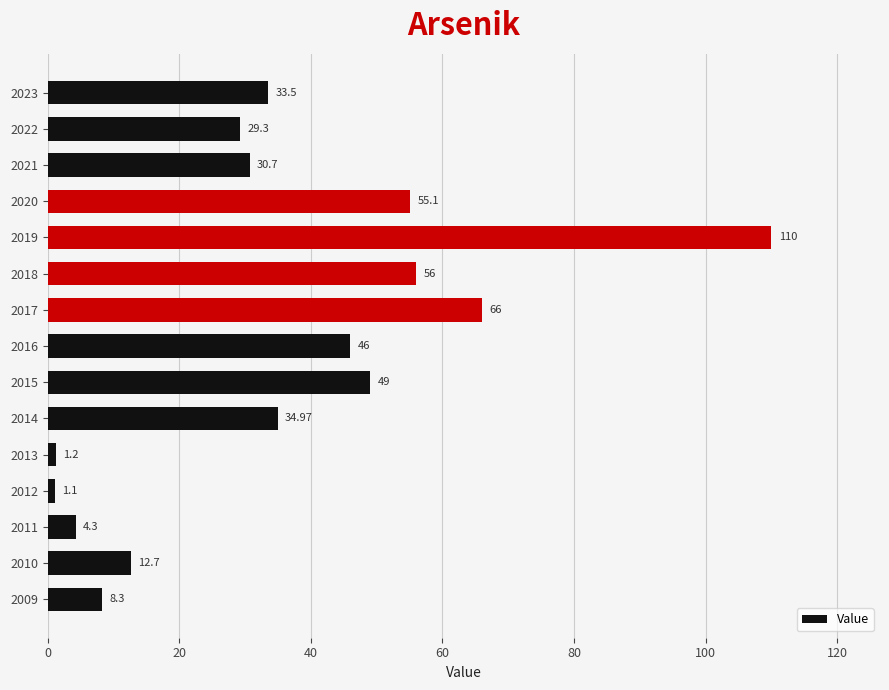

Approximately how many times larger is the value at 2017 compared to 2009?

8.0